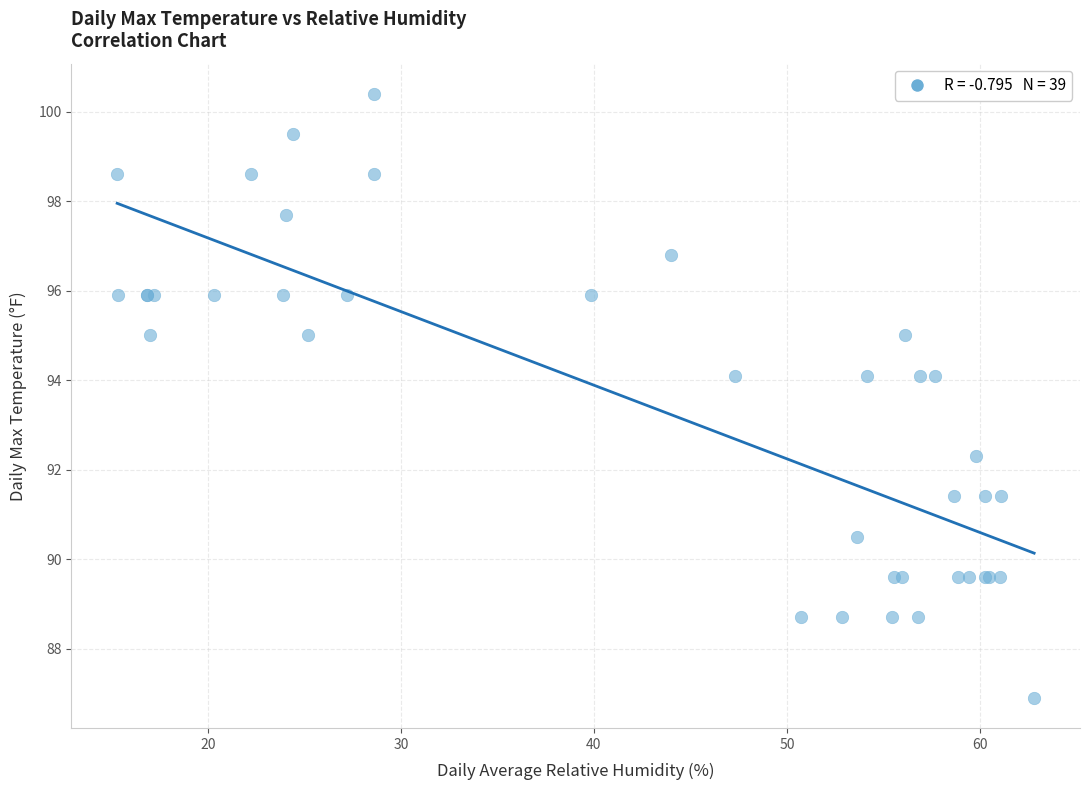

What Y value in the scatter plot is closest to 93?

92.3